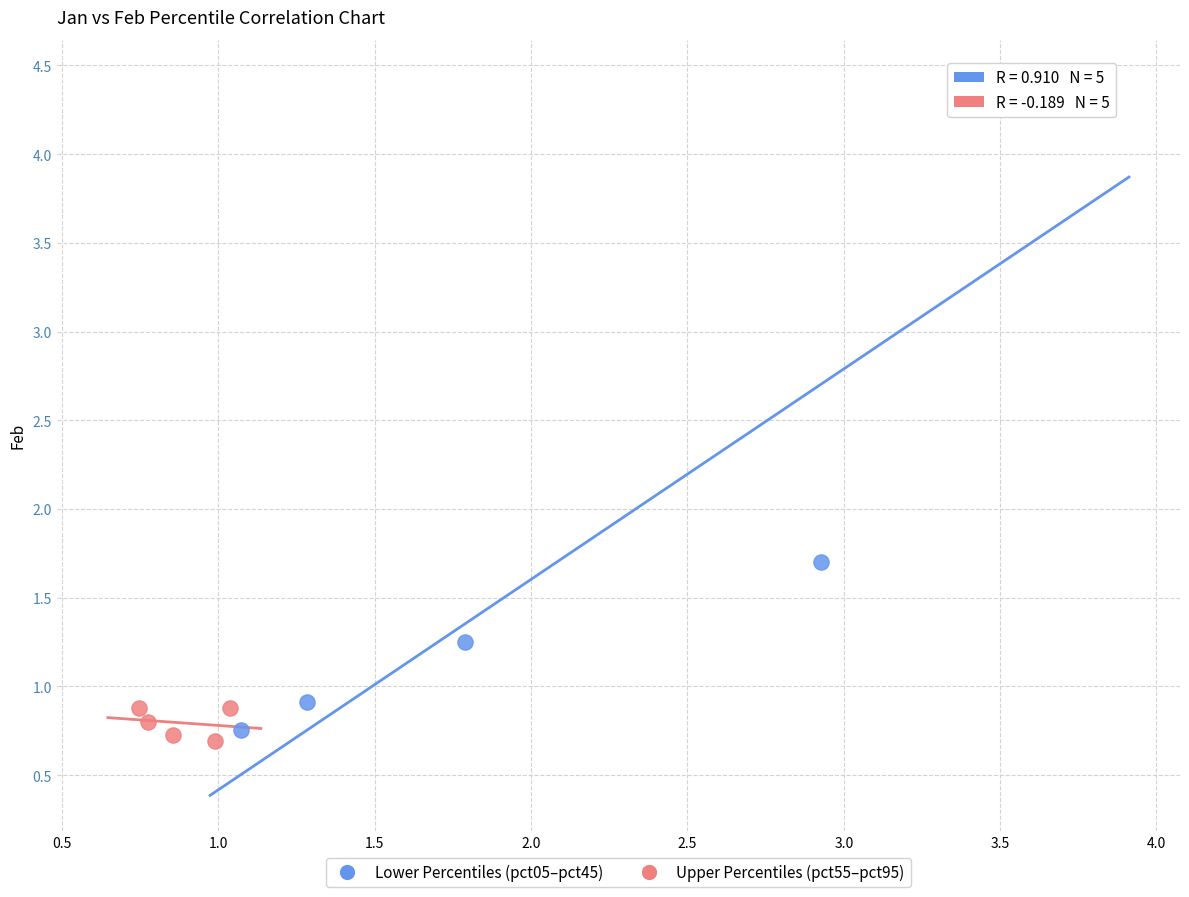

Which series has the largest Y range (max minus min)?

Lower Percentiles (pct05–pct45)